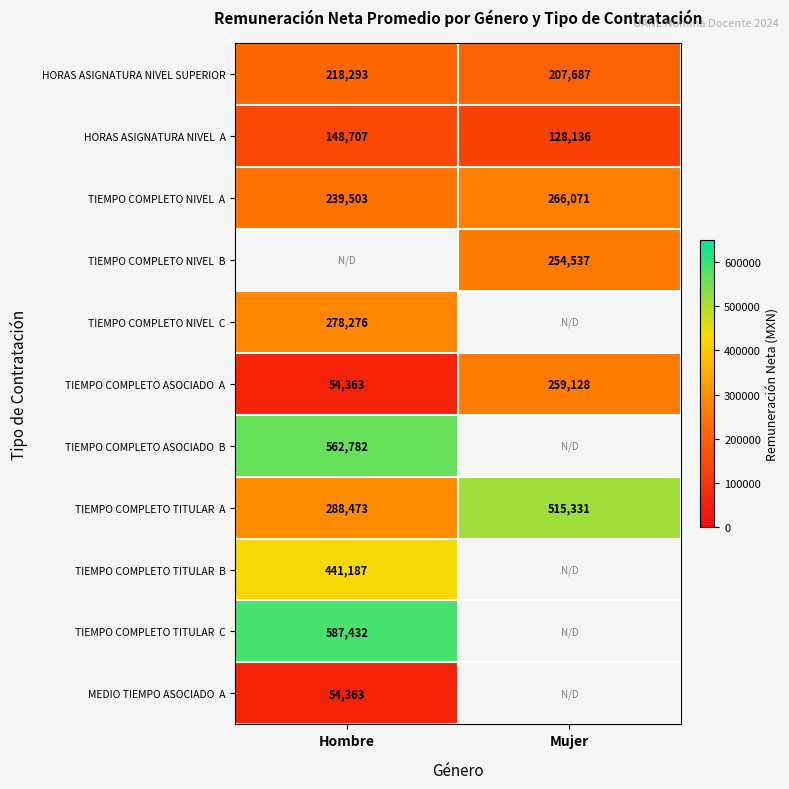

Which label corresponds to the largest value in the chart?

Hombre